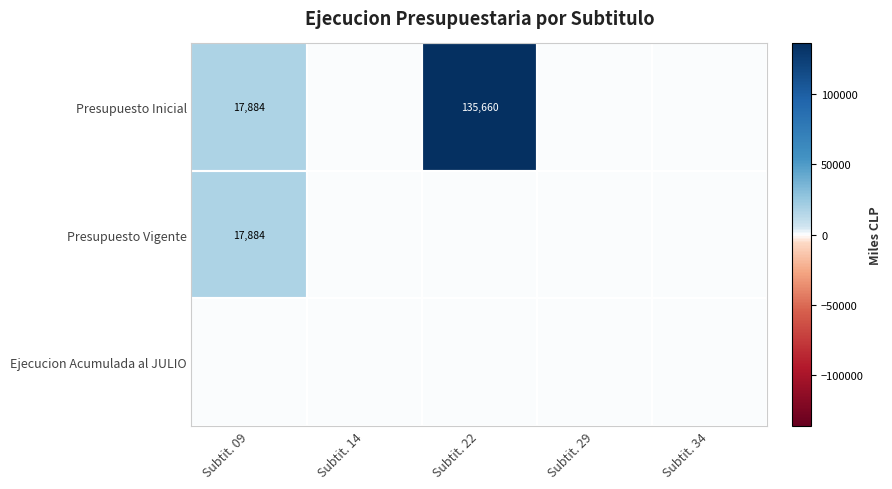

The Presupuesto Inicial series shows 28512 at Subtit. 09. True or false?

False